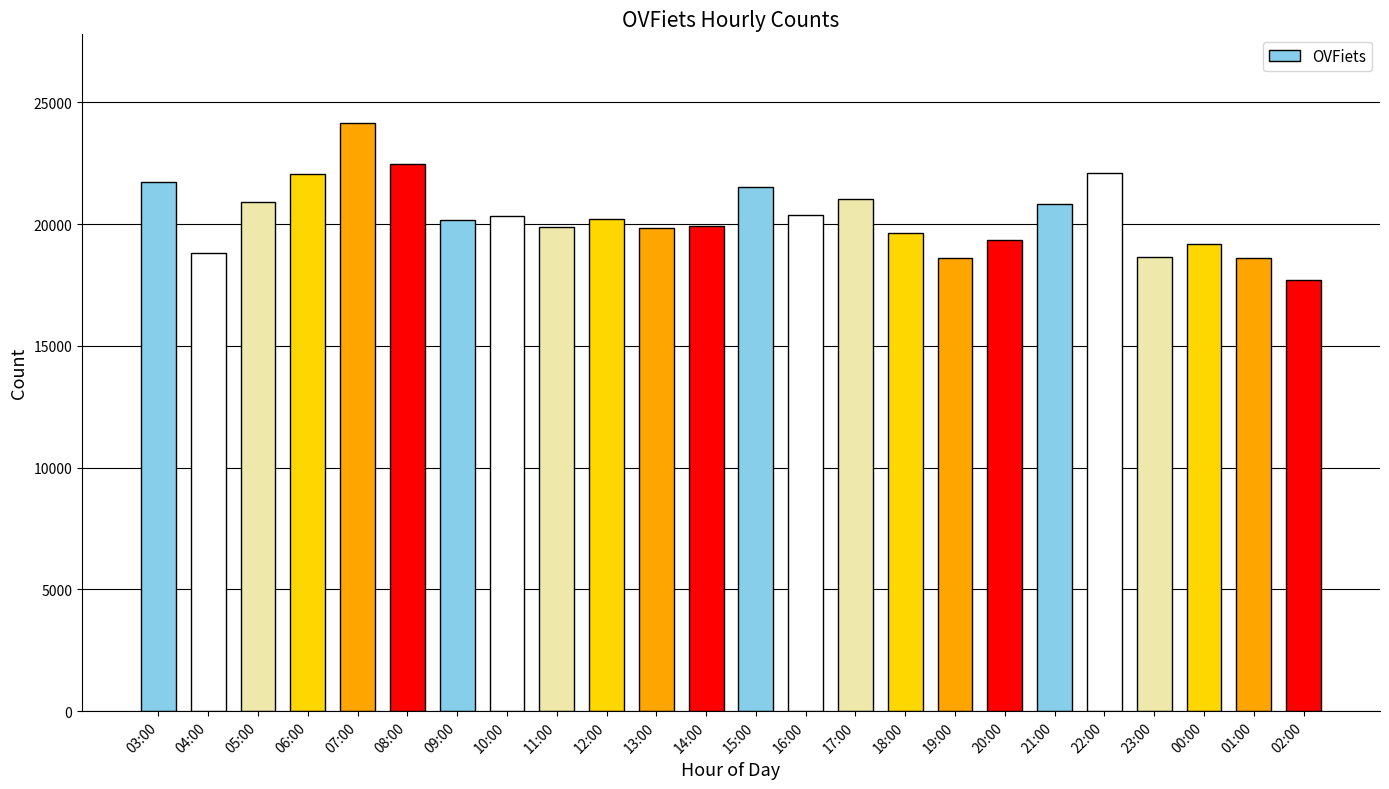

What is the change in value from 09:00 to 22:00?

+1935